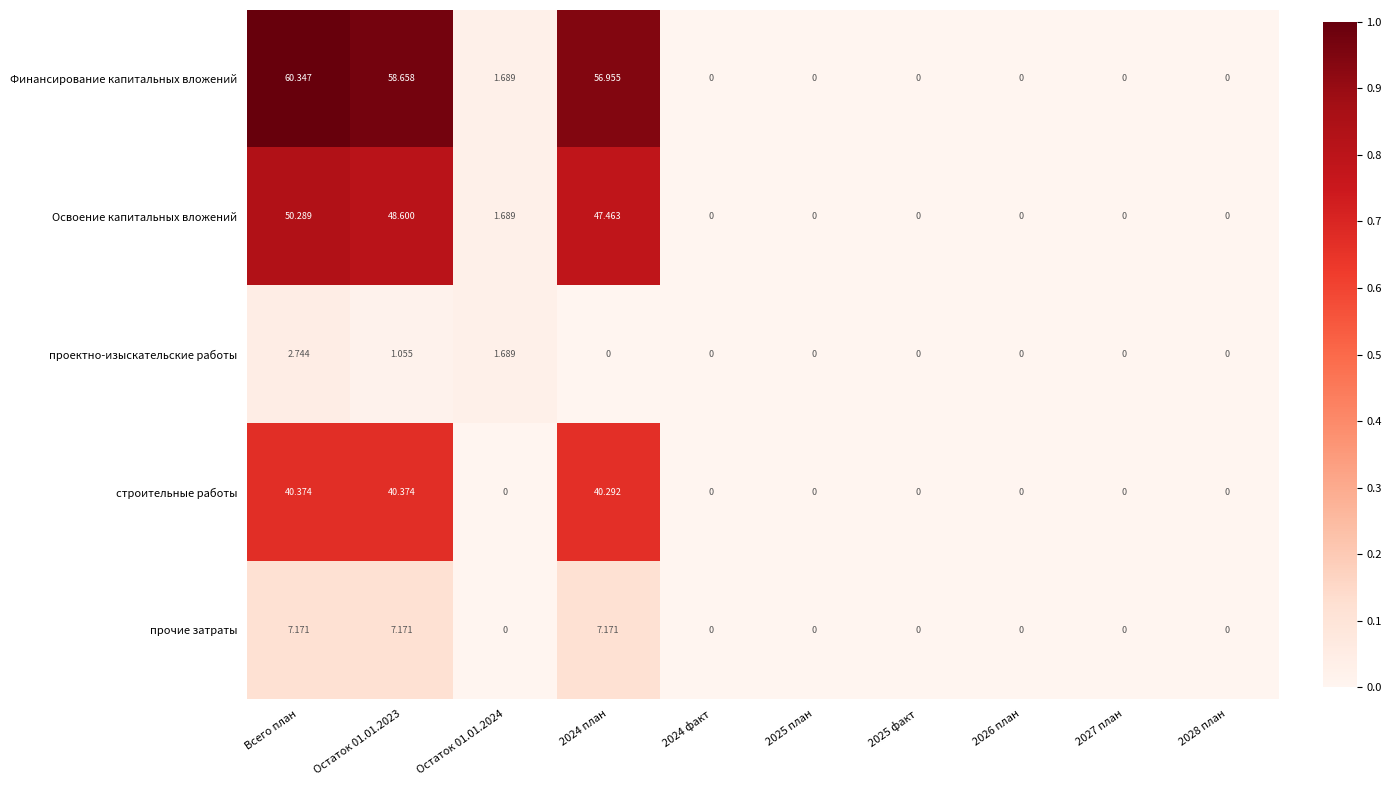

Which series has the widest spread of values?

Финансирование капитальных вложений